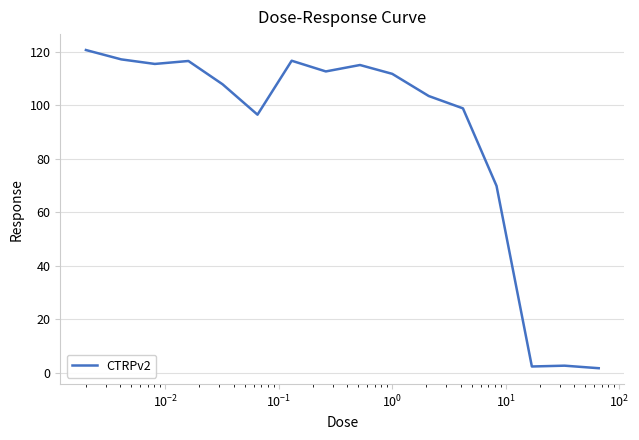

What is the difference between the maximum and minimum values?

118.9